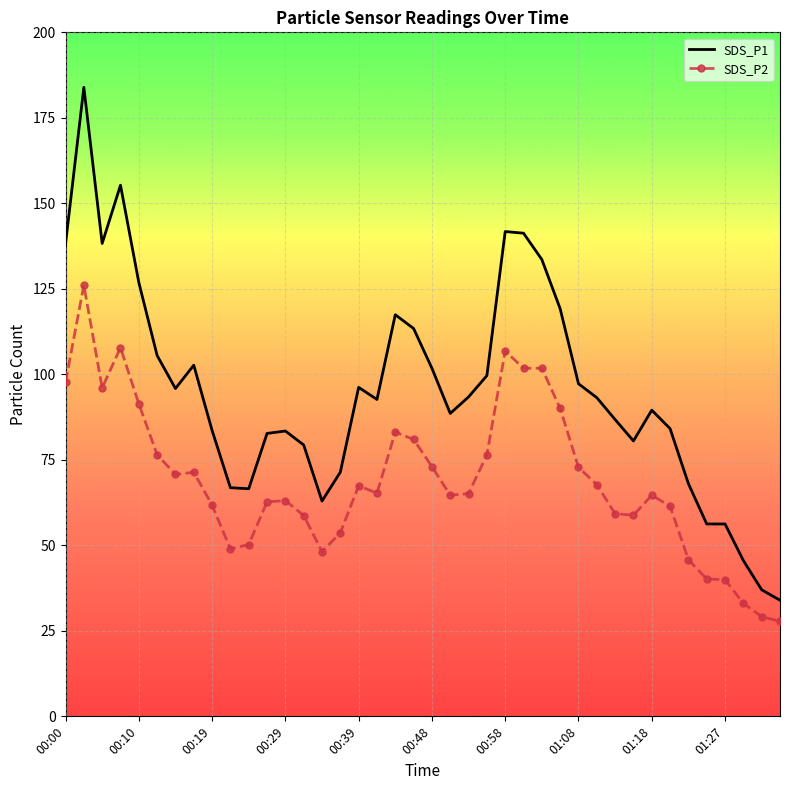

True or false: SDS_P2 and SDS_P1 cross at least once.

False